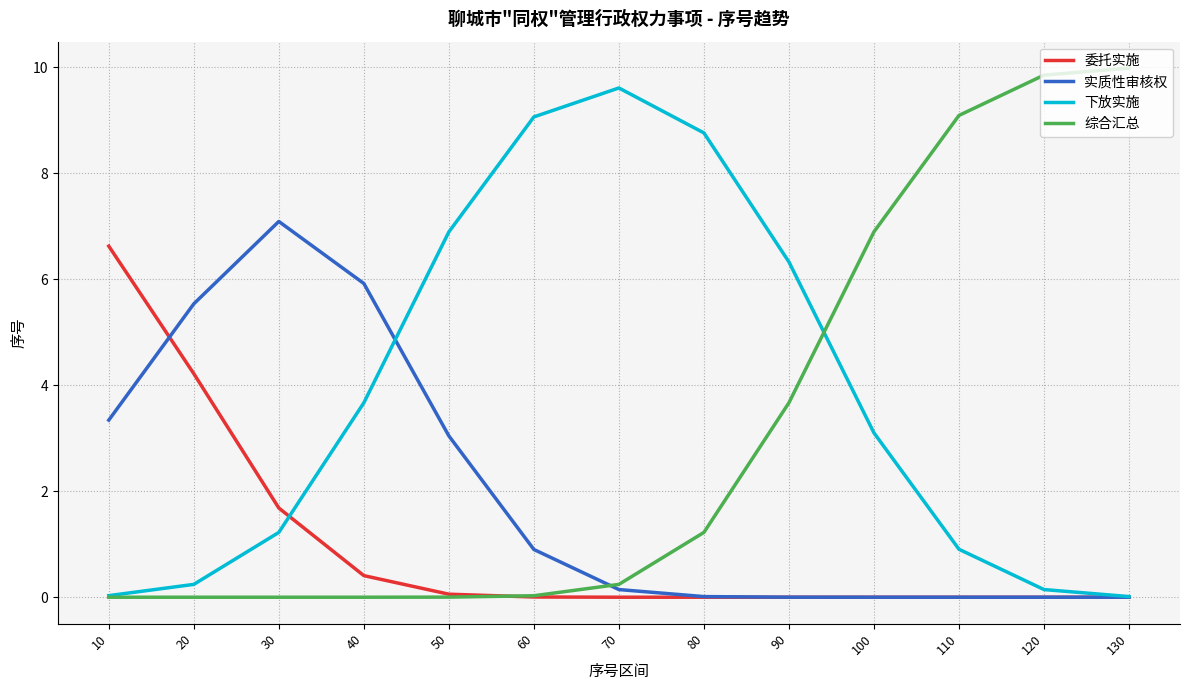

Where is 下放实施 nearest to the value 4?

40